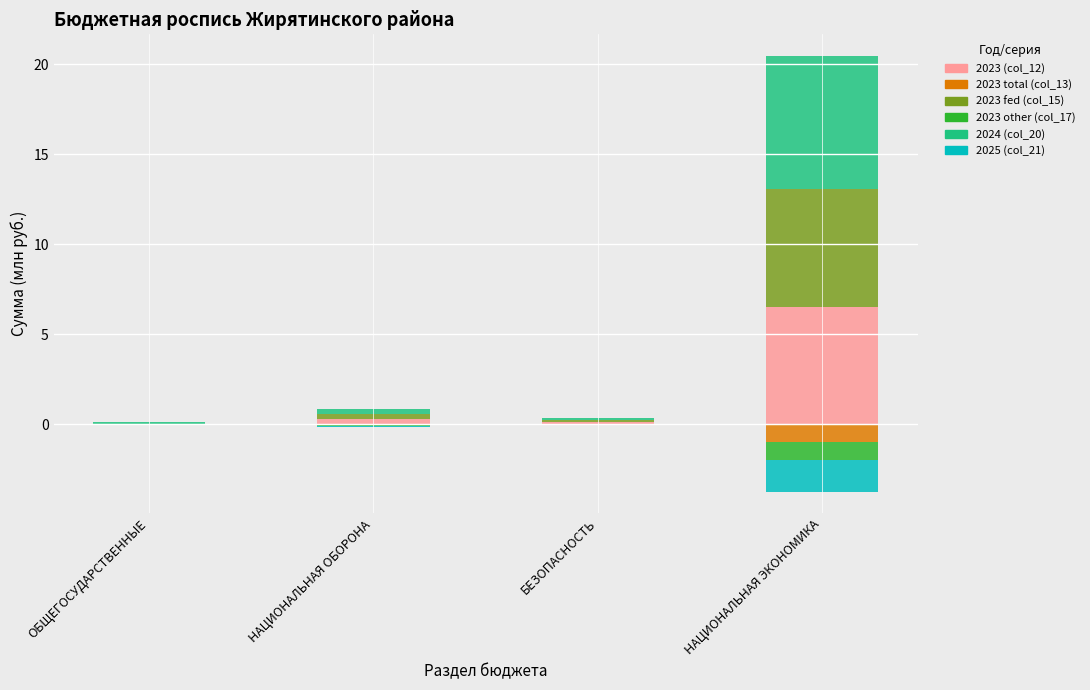

How many groups of bars are there?

4